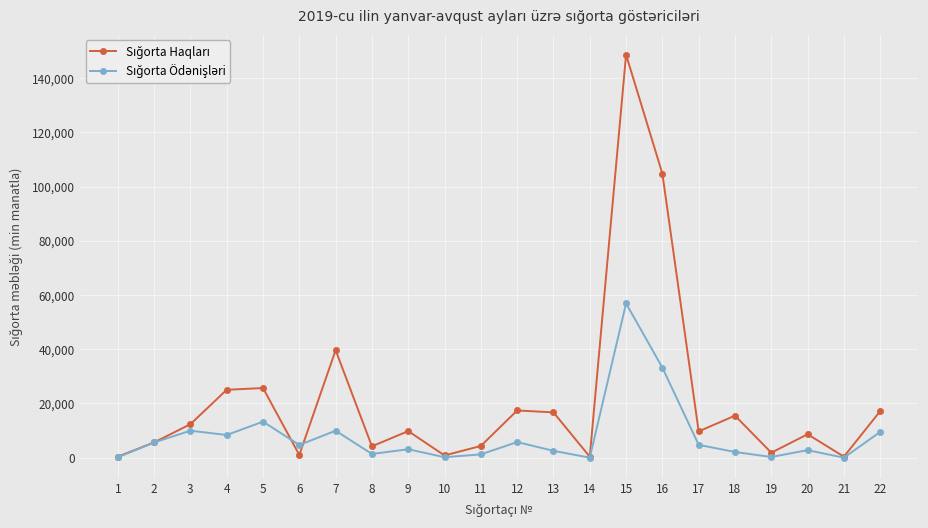

How many distinct data groups are displayed?

2